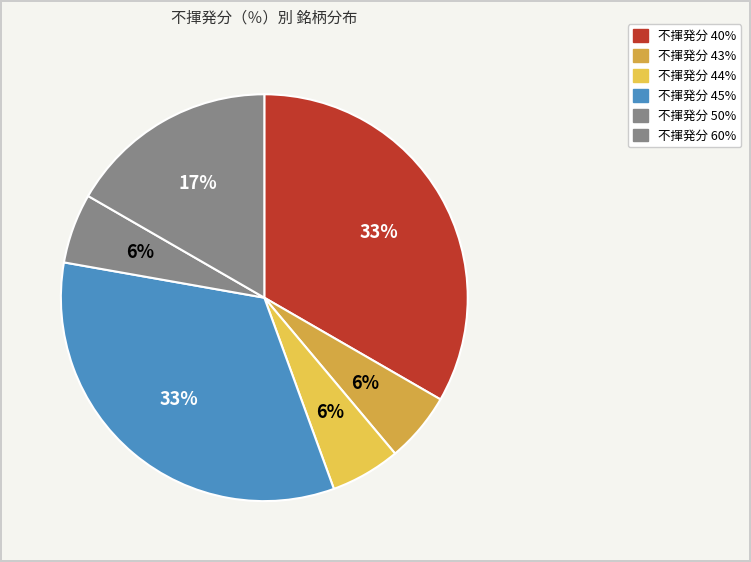

How many slices are in this pie chart?

6